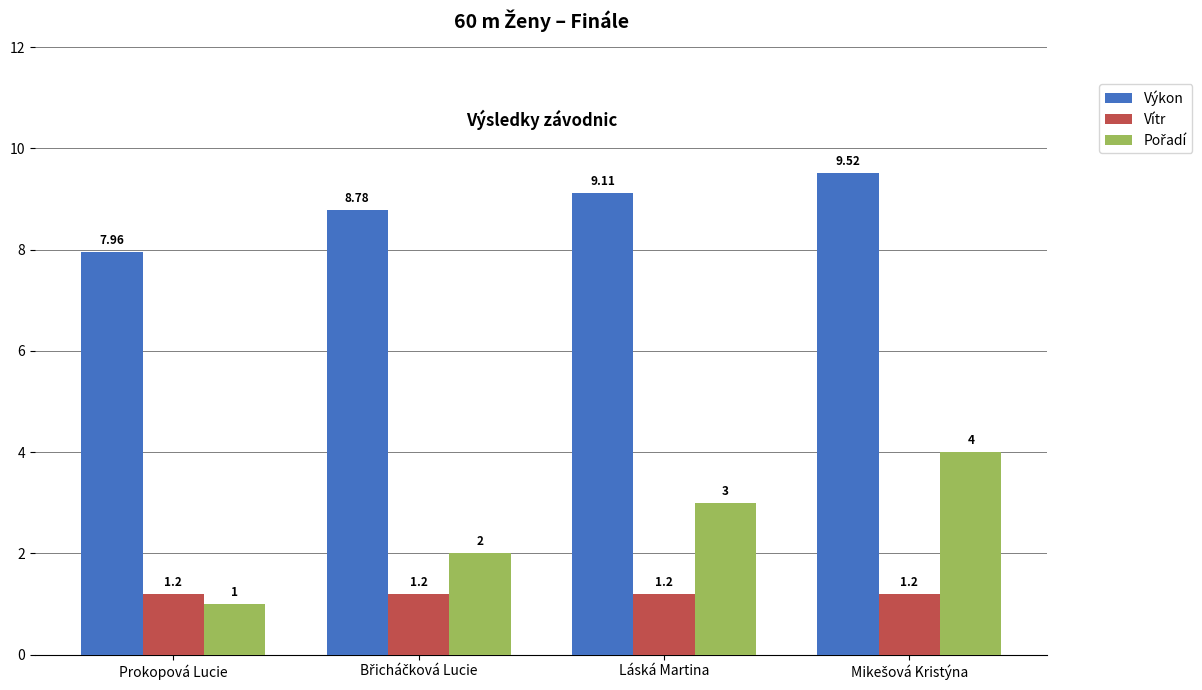

At how many categories does at least one series exceed 4?

4